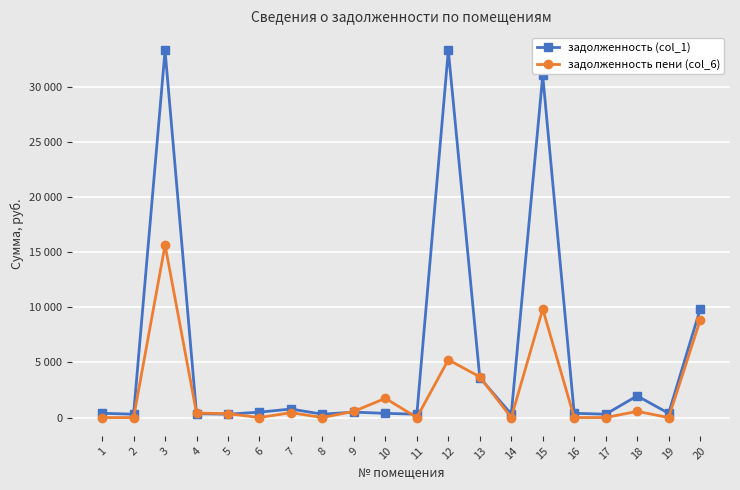

What are all the series names shown in the legend?

задолженность (col_1), задолженность пени (col_6)